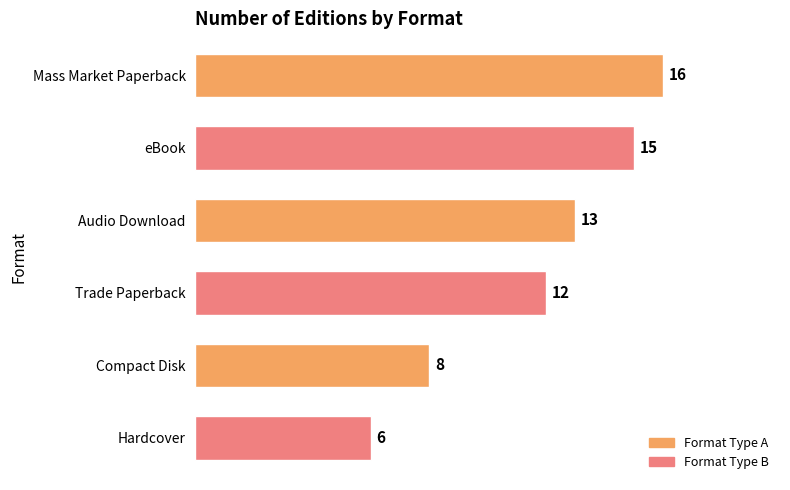

What is the sum of the values at Compact Disk and Trade Paperback?

20